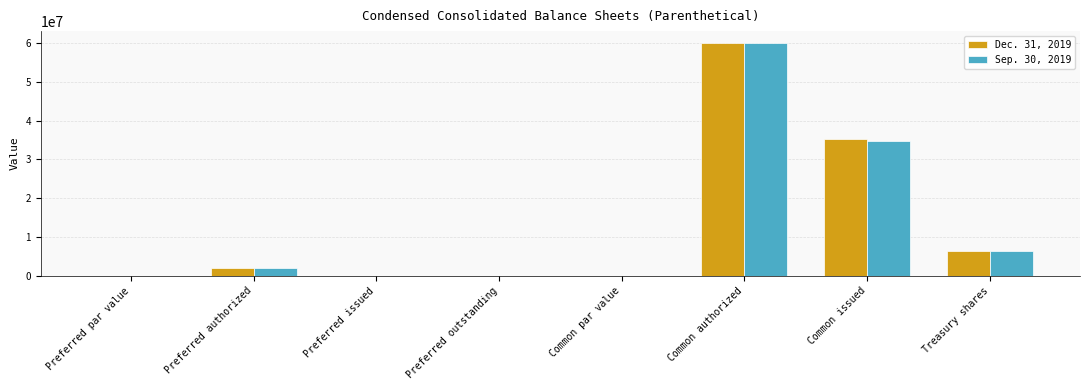

What is the difference between the Dec. 31, 2019 values at Preferred authorized and Common par value?

2000000.0